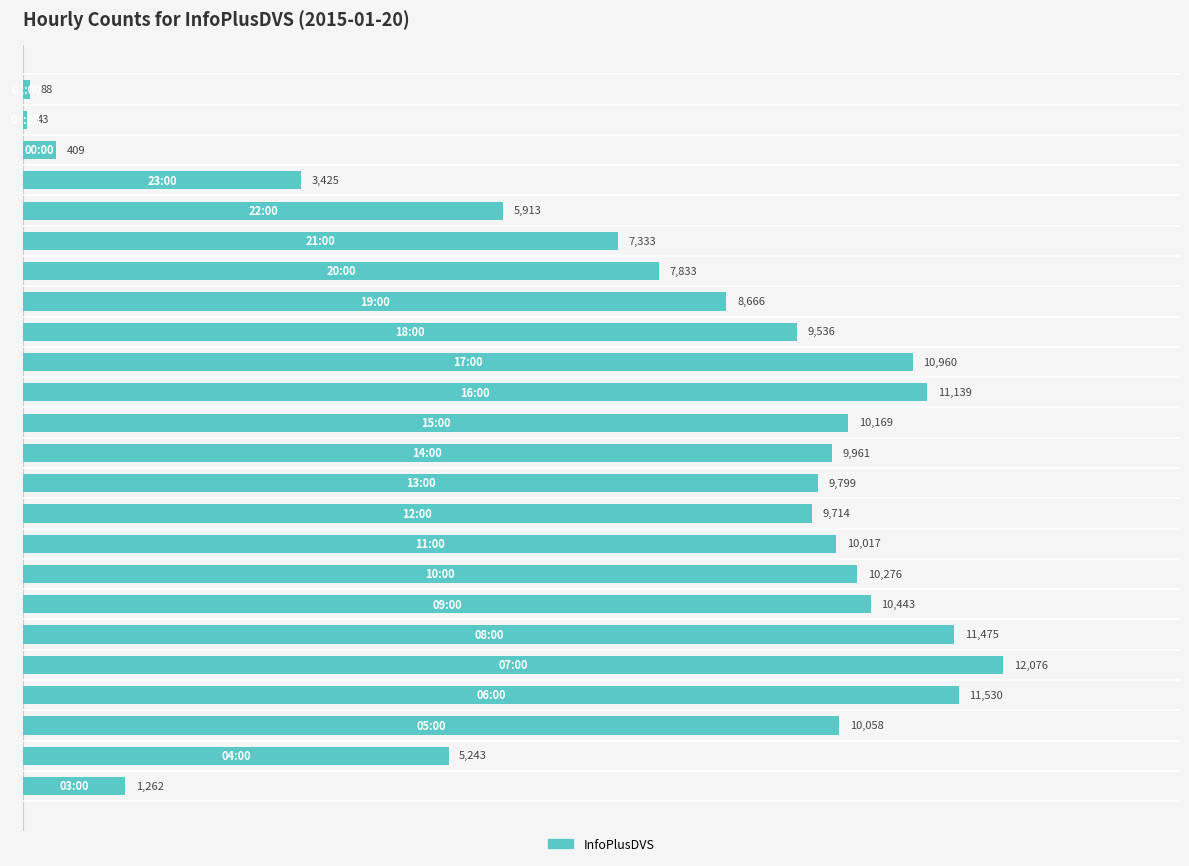

What is the maximum value shown in the chart?

12076